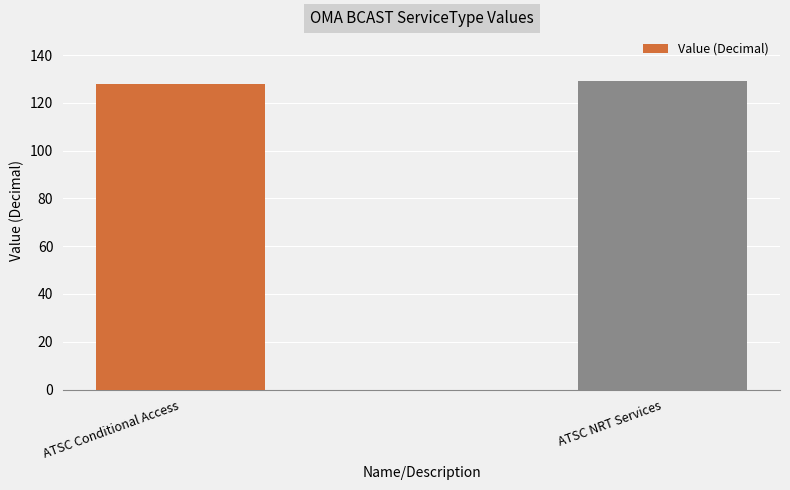

What is the ratio of the value at ATSC NRT Services to the value at ATSC Conditional Access?

1.0